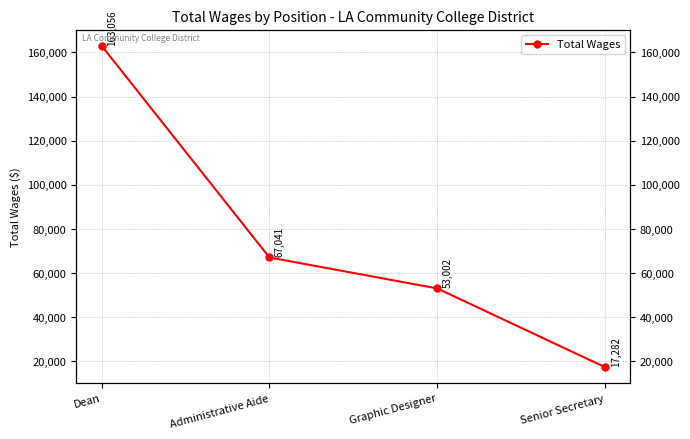

Reading left to right, transcribe all the data shown in this chart.

163056	67041	53002	17282